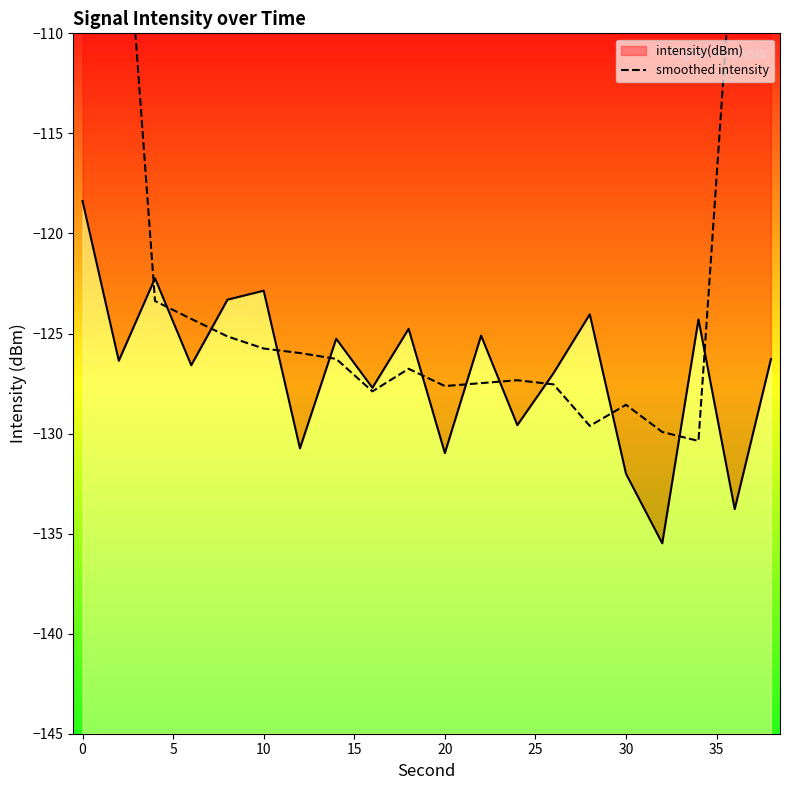

True or false: there are more than 1 points higher than both neighbors.

True